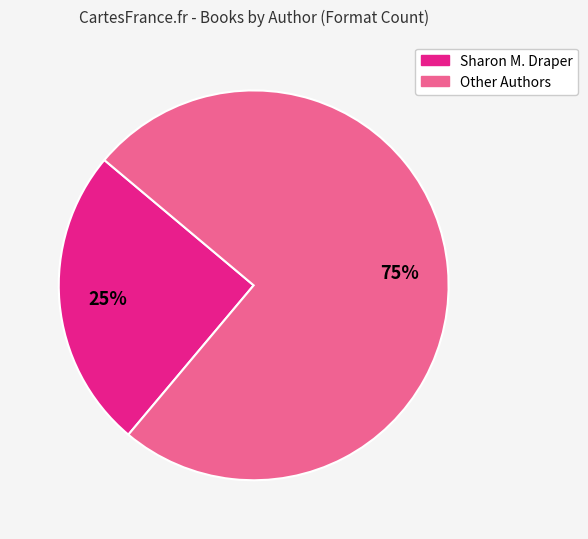

How many segments does this pie chart have?

2